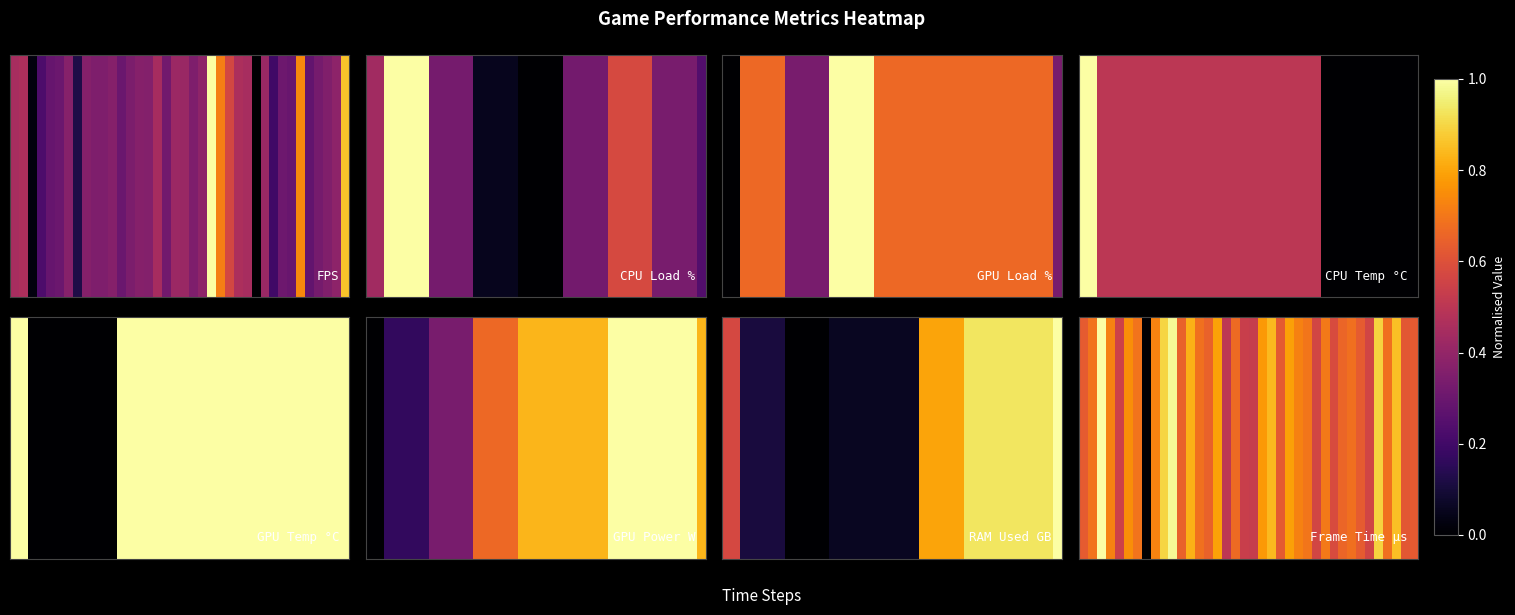

Reading left to right, list all the values displayed in this chart.

0.6	0.7	1.0	0.7	0.5	0.8	0.7	0.0	0.7	0.9	1.0	0.7	0.8	0.7	0.7	0.8	0.5	0.7	0.5	0.5	0.8	0.8	0.6	0.8	0.7	0.7	0.6	0.7	0.6	0.7	0.7	0.6	0.6	0.9	0.7	0.9	0.6	0.6